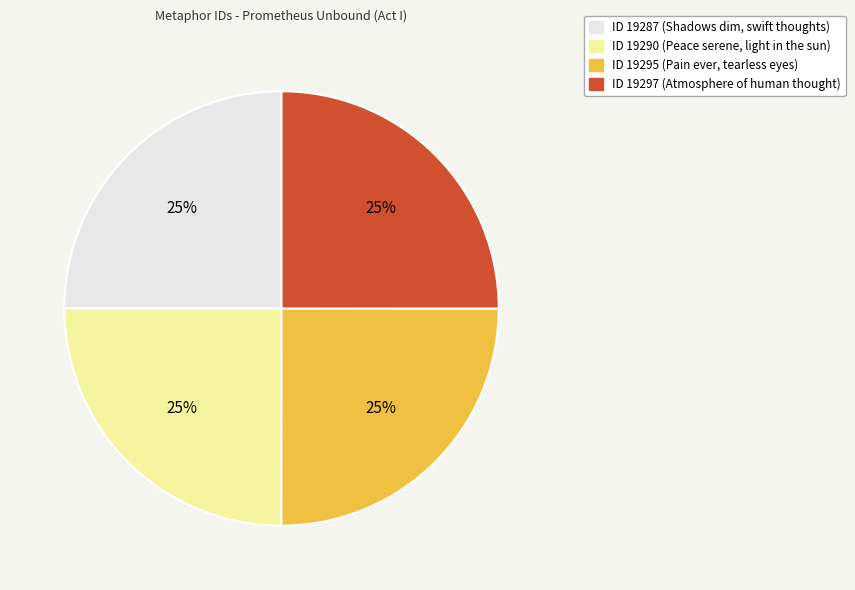

True or false: ID 19290 accounts for 36% of the total.

False